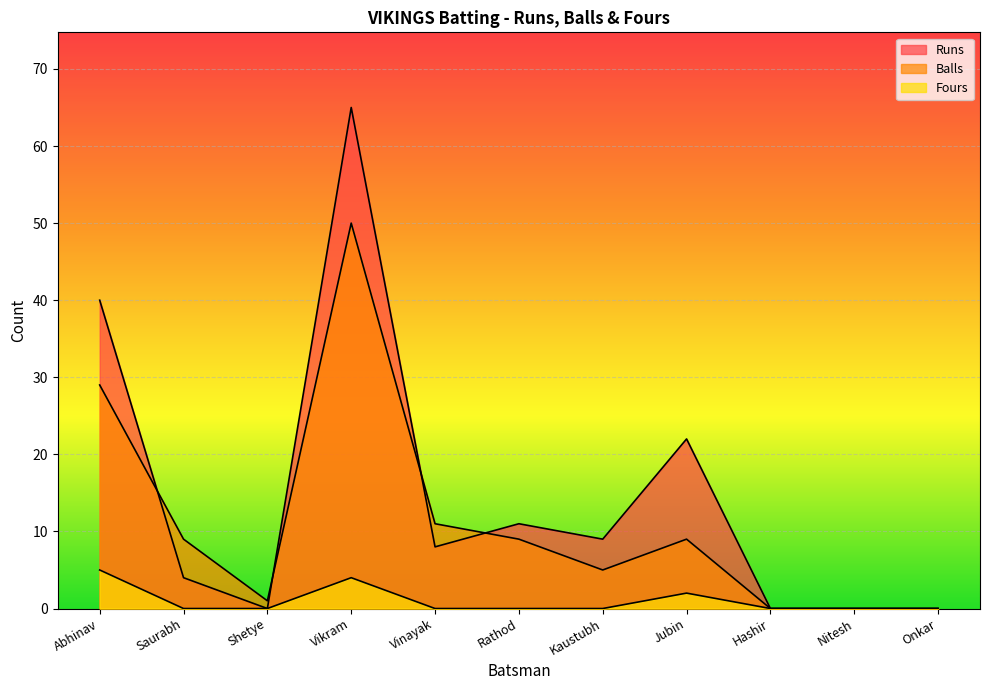

What is the difference between the Runs values at Saurabh and Jubin?

18